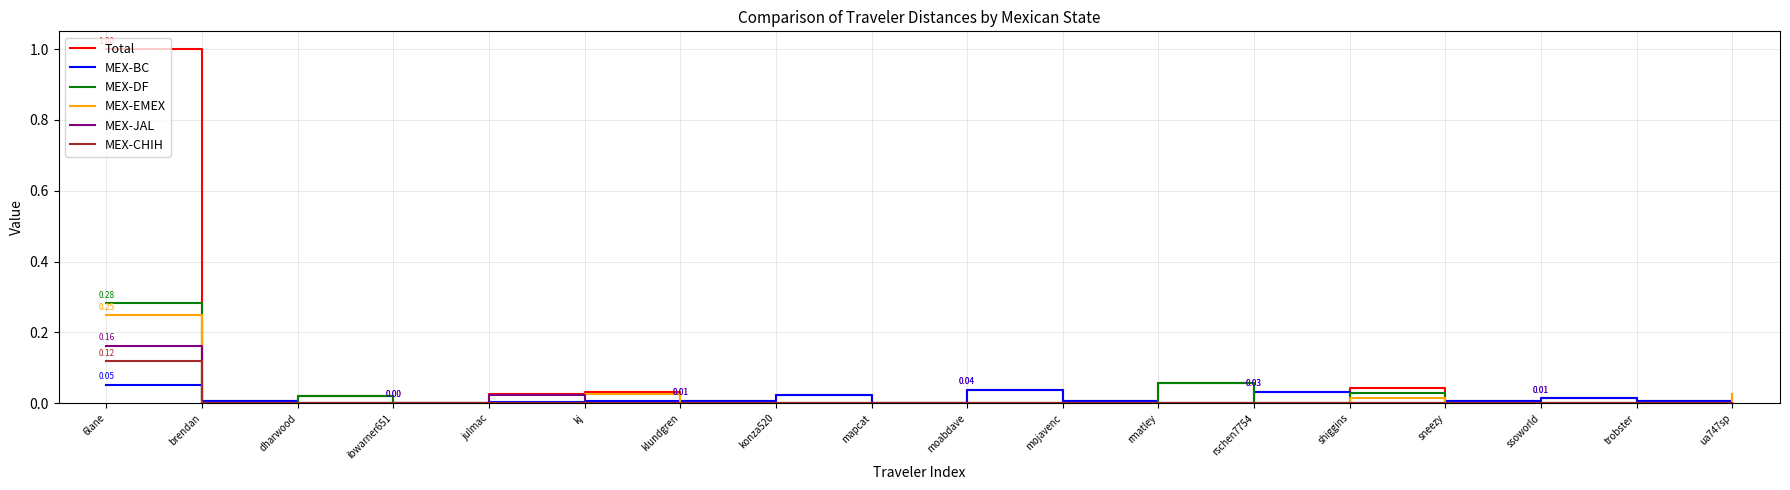

Does the chart display data point markers on the line(s)?

No